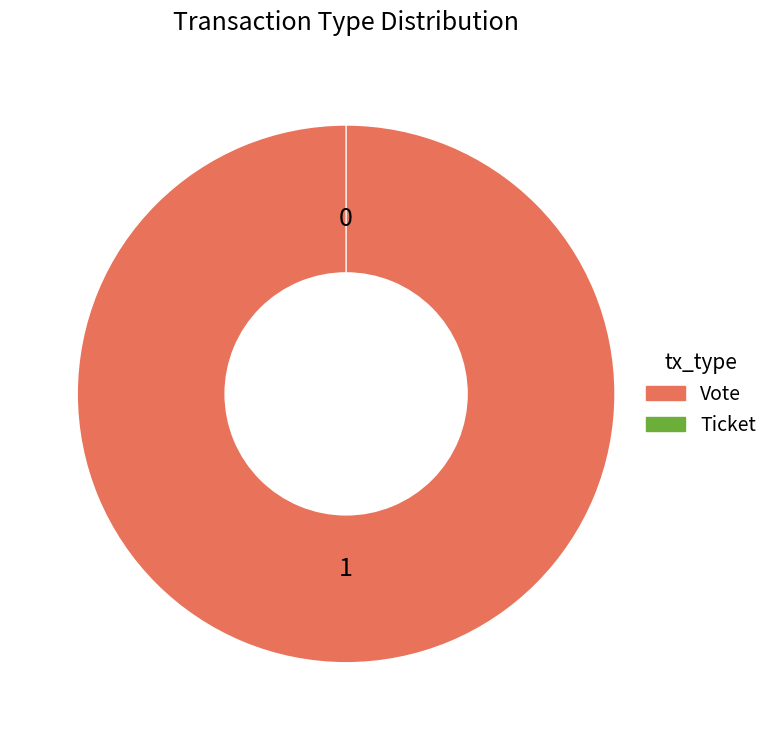

Is Ticket the majority of the pie?

No